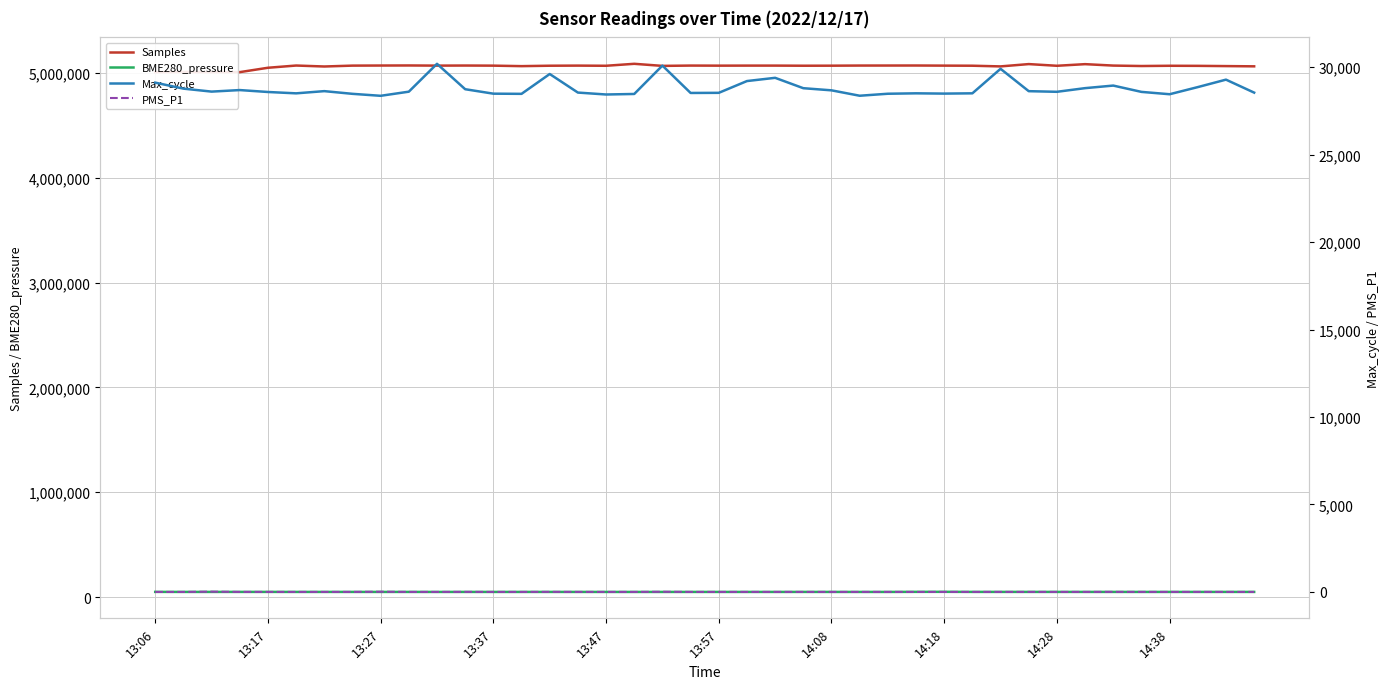

Which series has the widest spread of values?

Samples